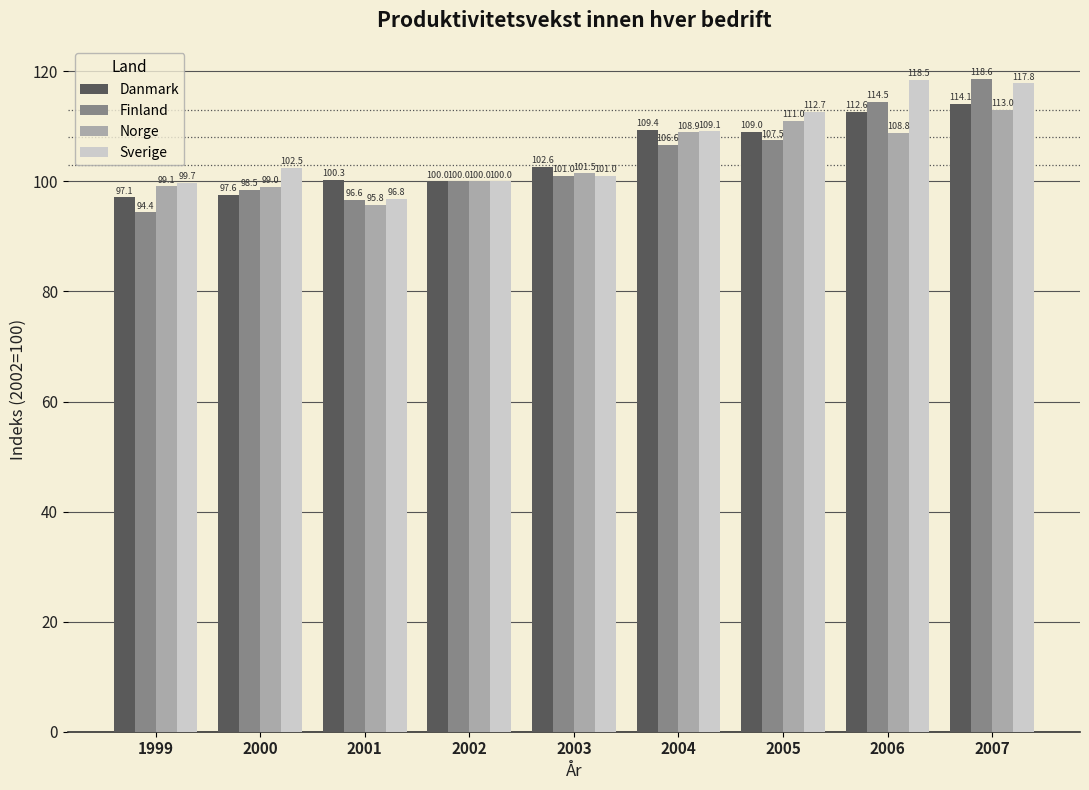

At which label does Sverige first exceed 102?

2000